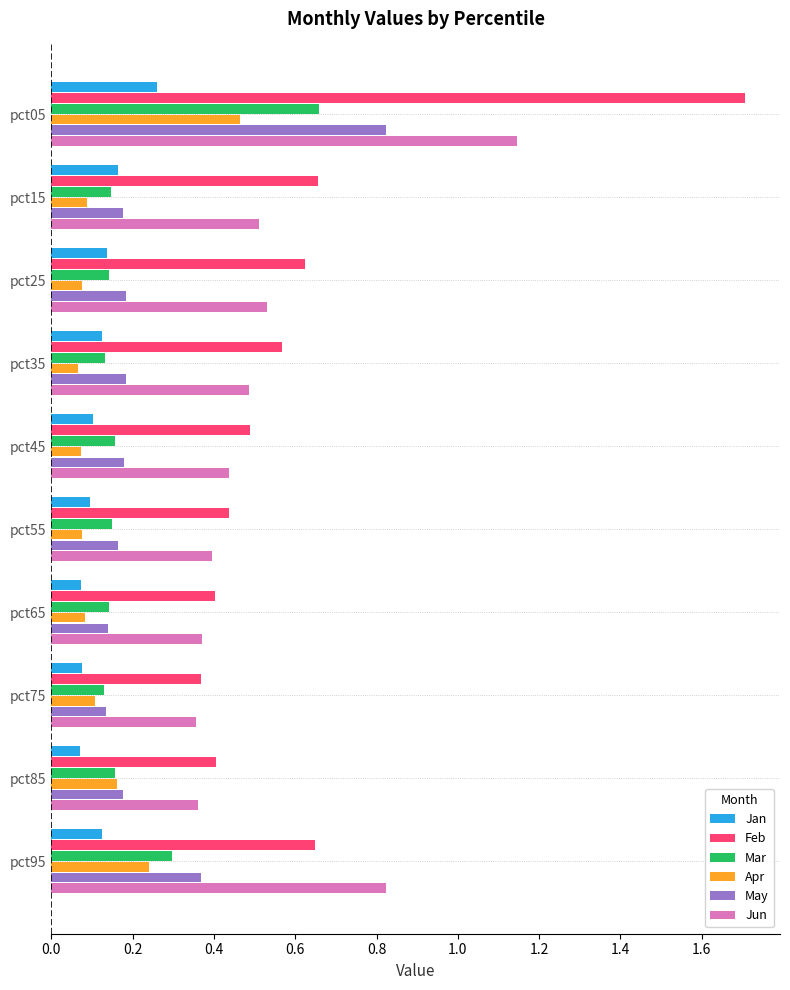

Rank the series by their maximum value, from lowest to highest.

Jan, Apr, Mar, May, Jun, Feb